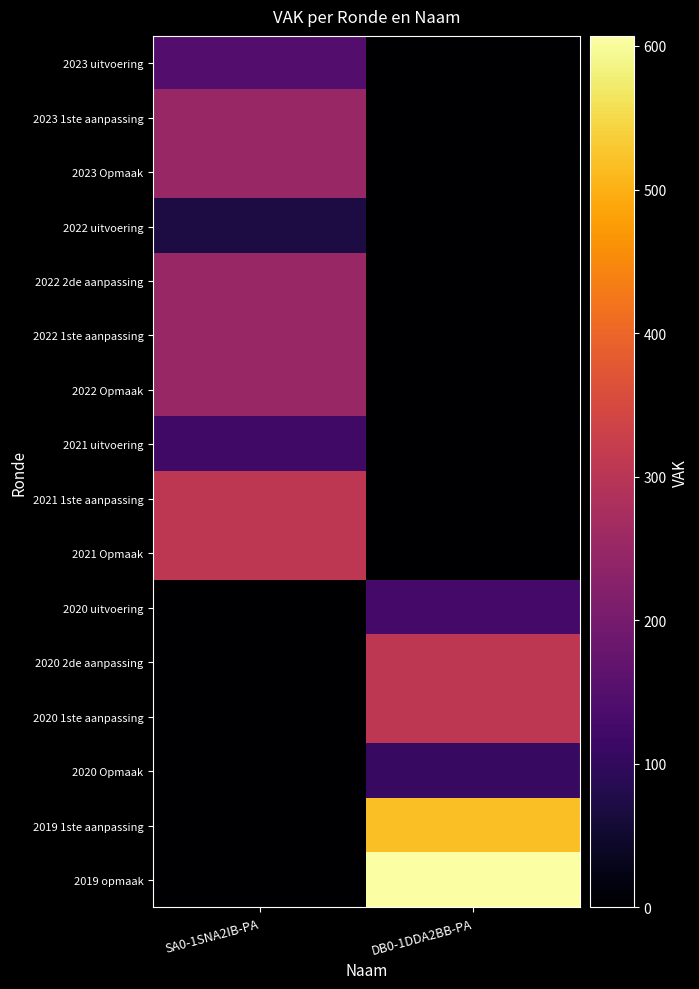

Which series has the largest total across all categories?

2019 opmaak